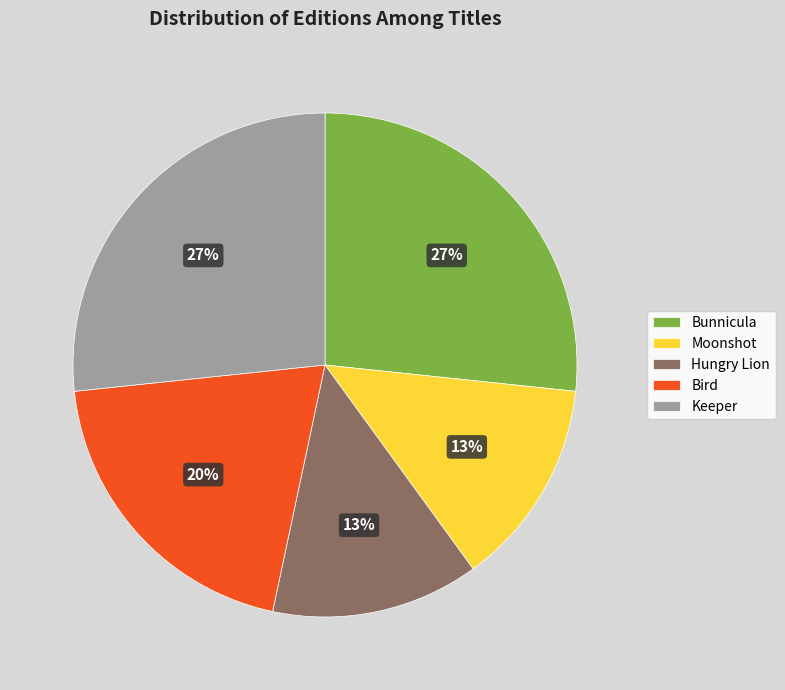

Does Bunnicula account for over 50% of the chart?

No